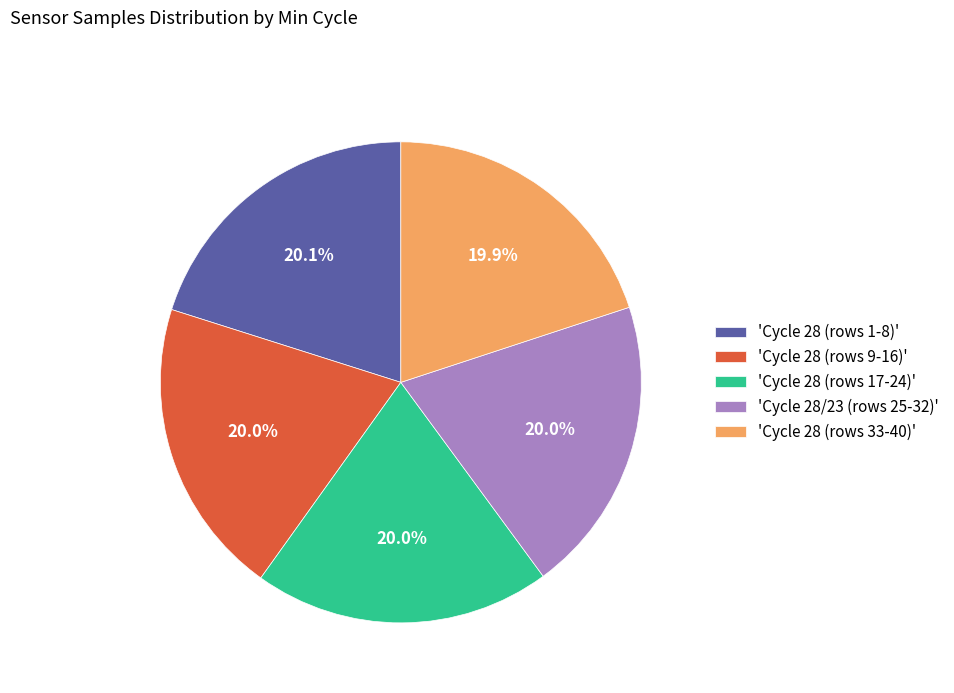

Does 'Cycle 28 (rows 9-16)' represent more than half of the total?

No